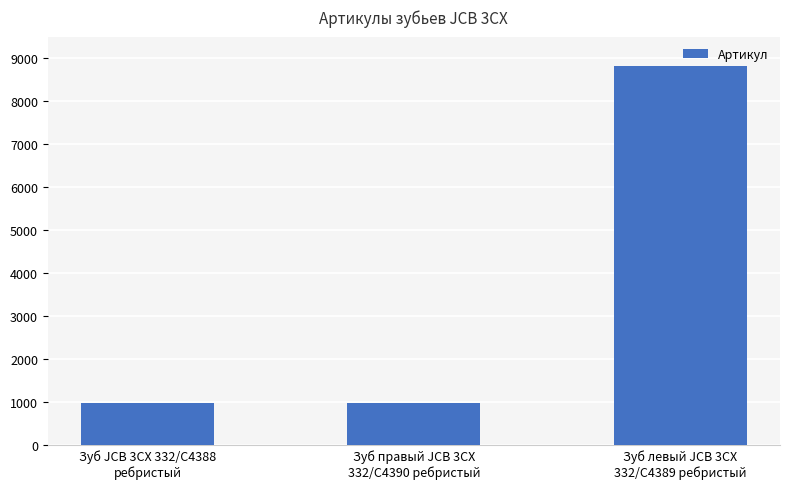

What is the value of the 3rd bar from the left?

8806